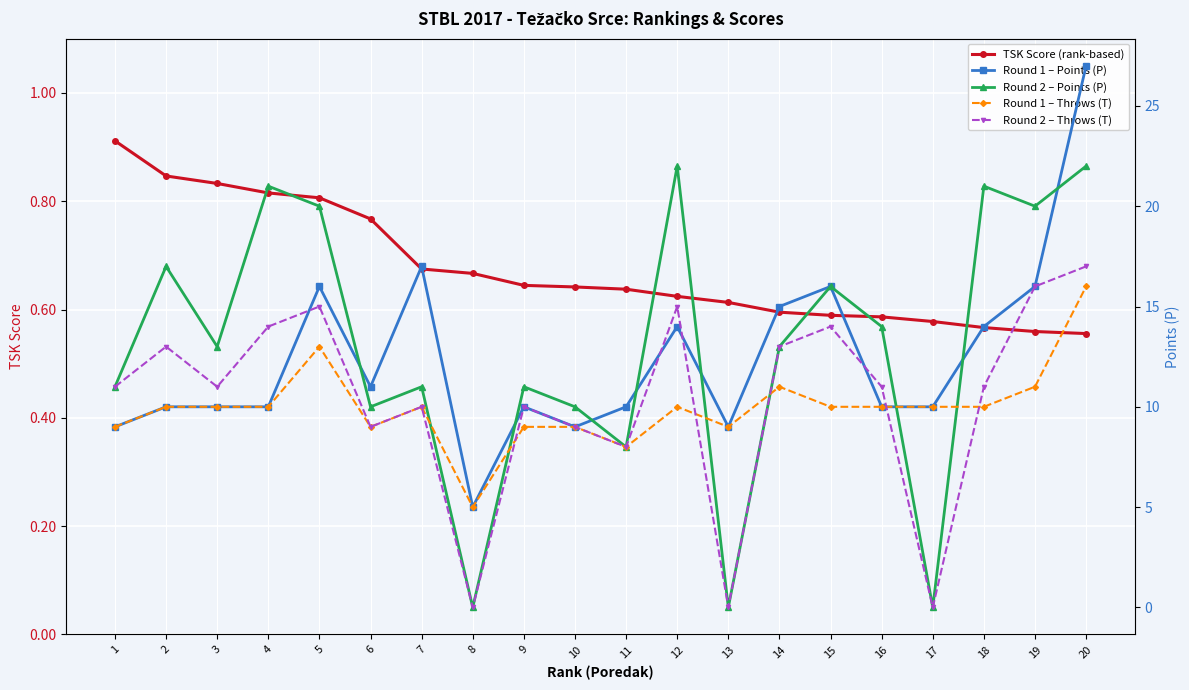

How many times do Round 1 – Points (P) and Round 2 – Throws (T) cross each other?

5